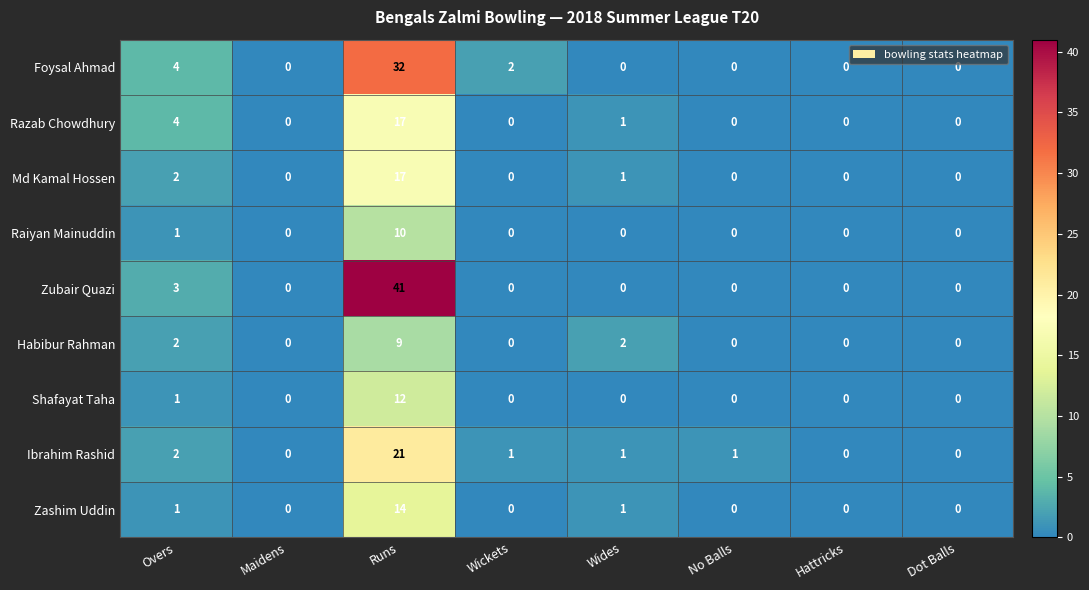

What is the difference between the maximum and minimum values in the Raiyan Mainuddin series?

10